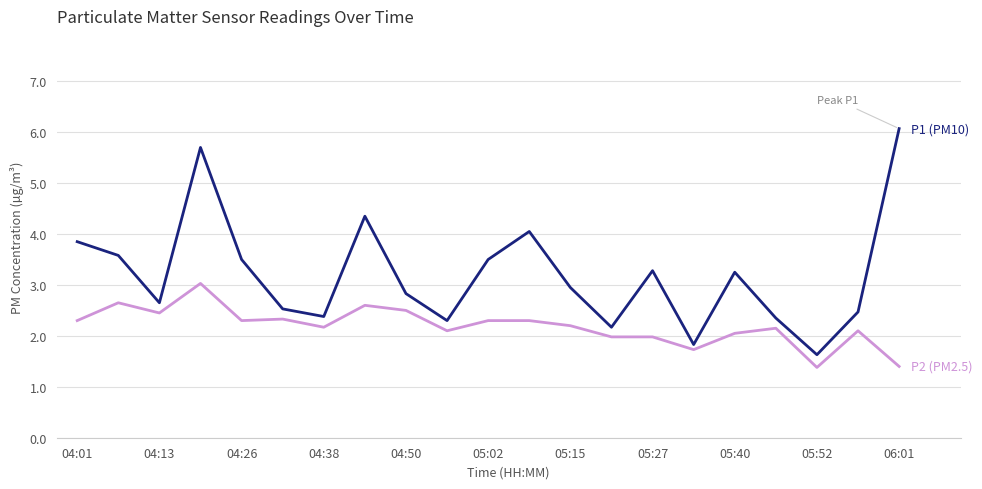

What is the maximum value shown in the chart?

6.1